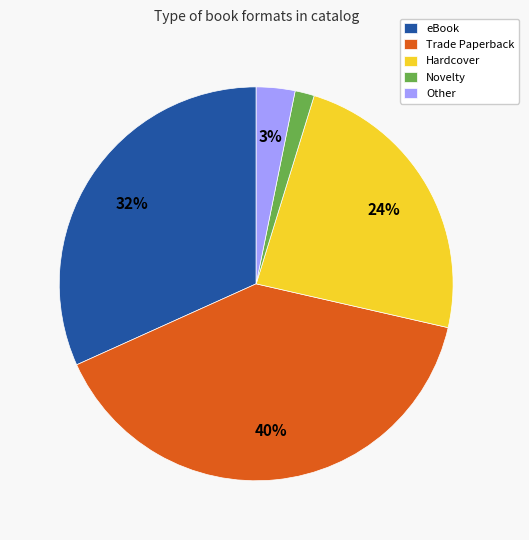

Do Novelty and Other together represent more than half of the pie?

No